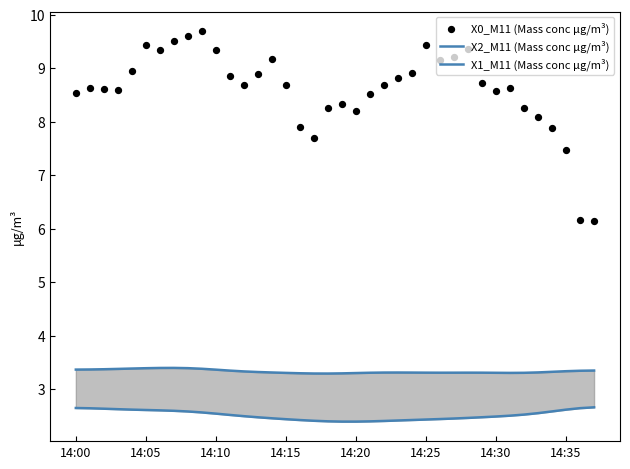

At how many categories does at least one series exceed 5?

38